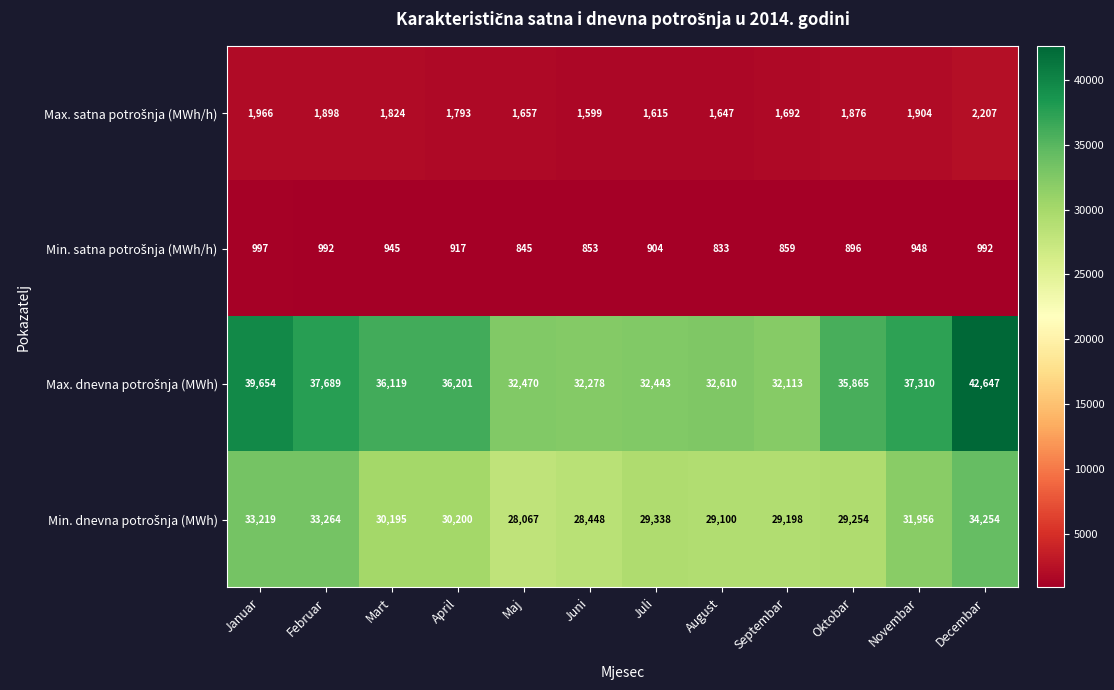

Which label corresponds to the smallest value in the chart?

August